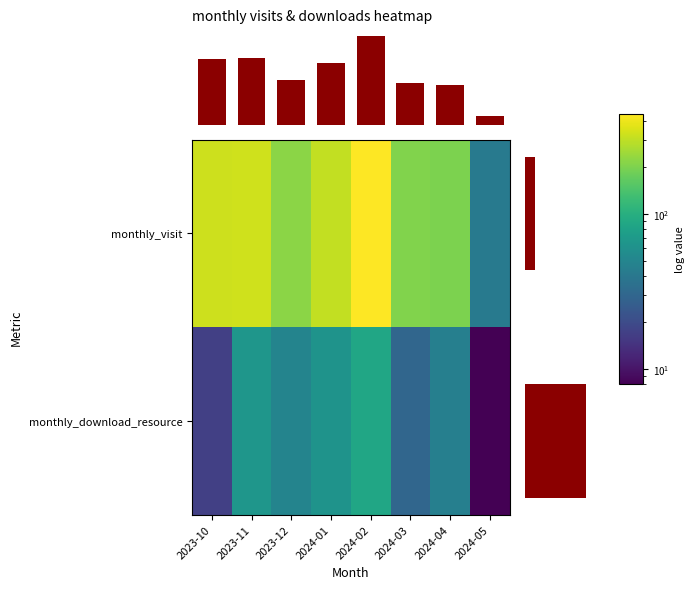

Which category has the highest value in the monthly_visit series?

2024-02